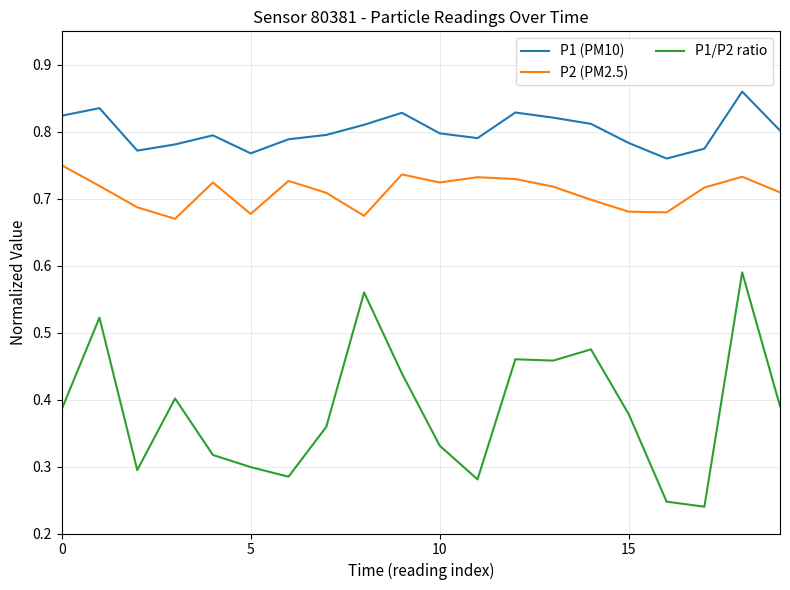

True or false: P1 (PM10) and P2 (PM2.5) cross at least once.

False